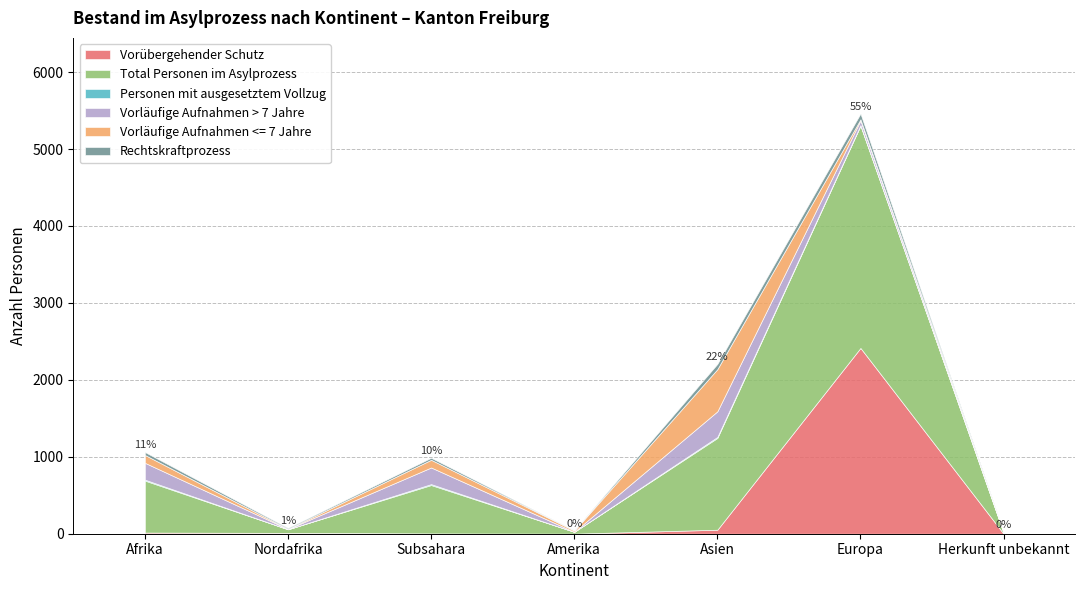

Which series has the widest spread of values?

Total Personen im Asylprozess